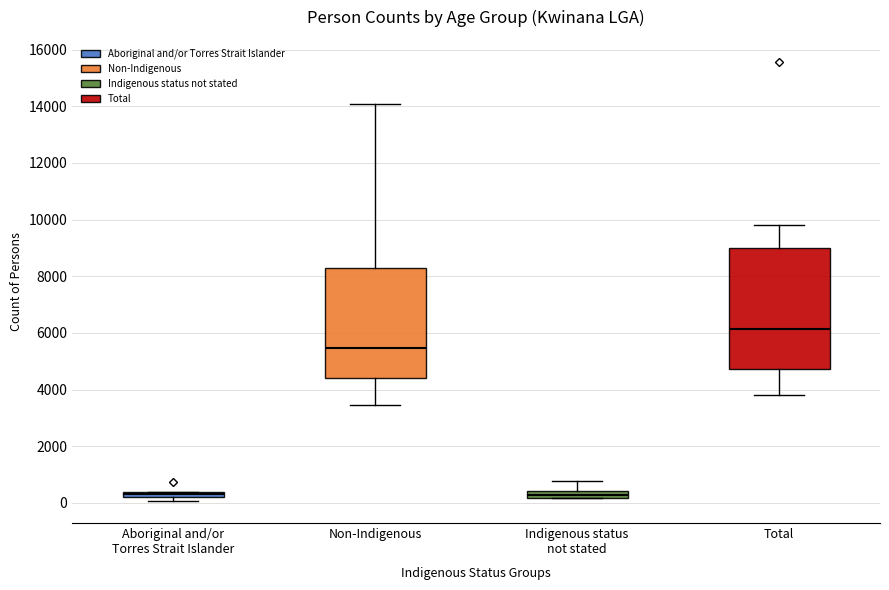

Comparing the boxes themselves (not the whiskers), which one is the tallest?

Total